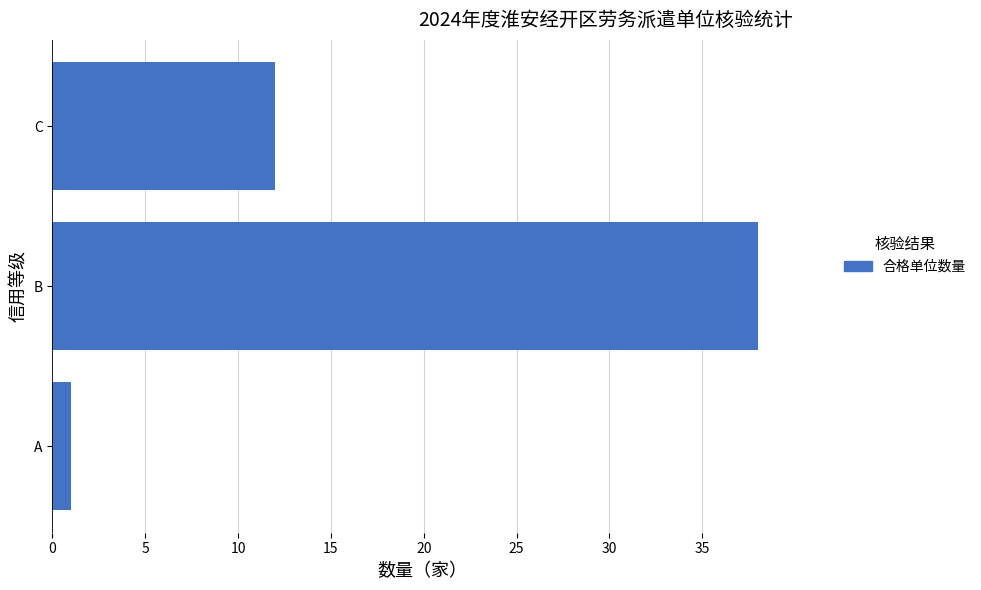

Where is the data nearest to the value 19?

C